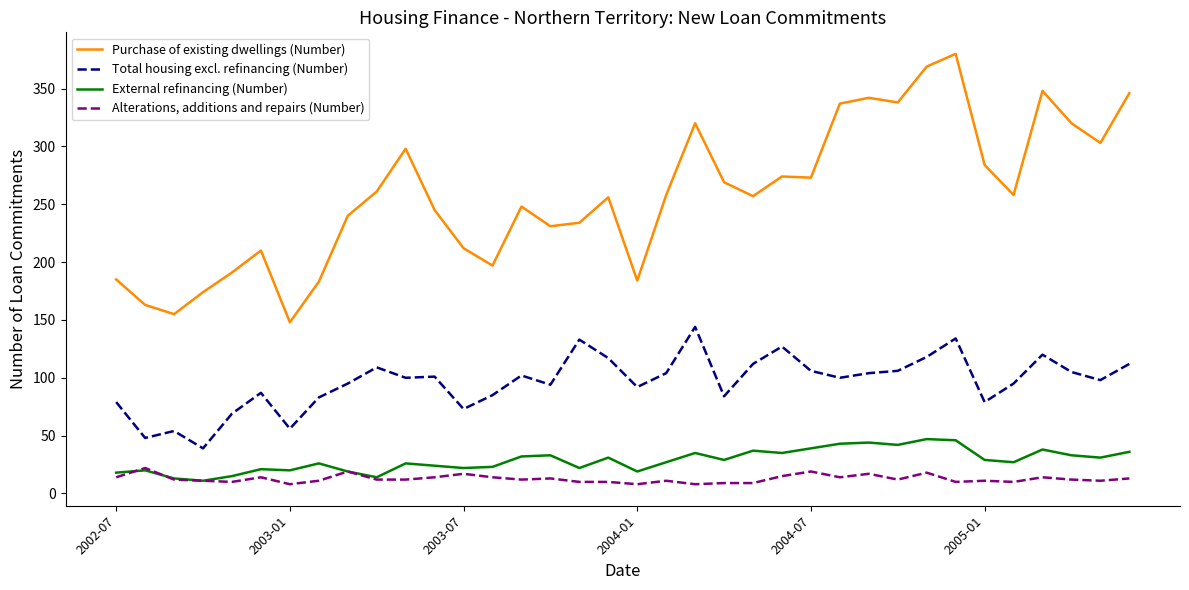

True or false: Purchase of existing dwellings (Number) and External refinancing (Number) cross at least once.

False